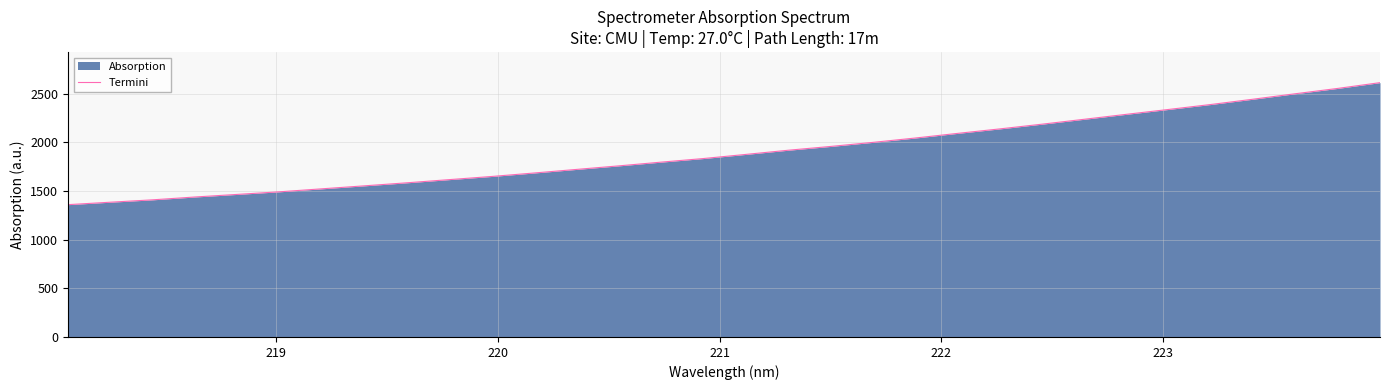

What is the value of the 17th point from the left?

1875.1